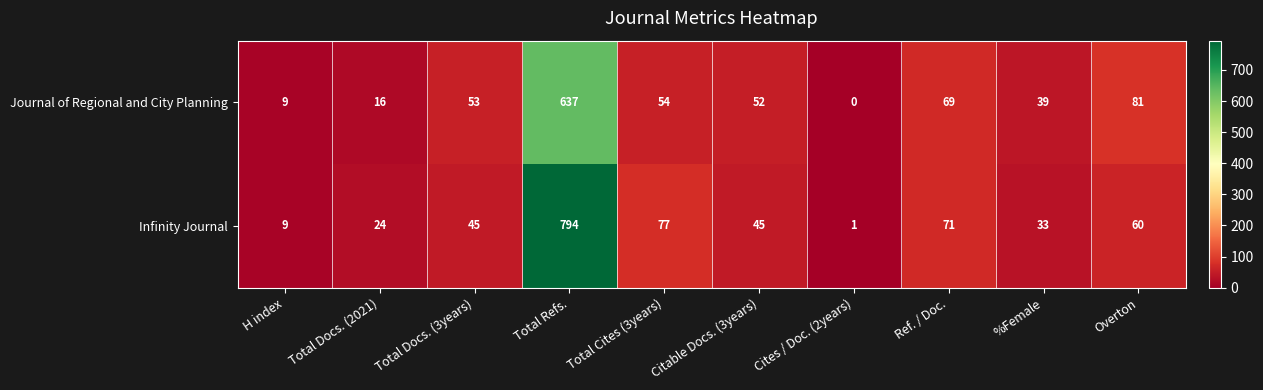

At which category does the chart reach its peak across all series?

Total Refs.